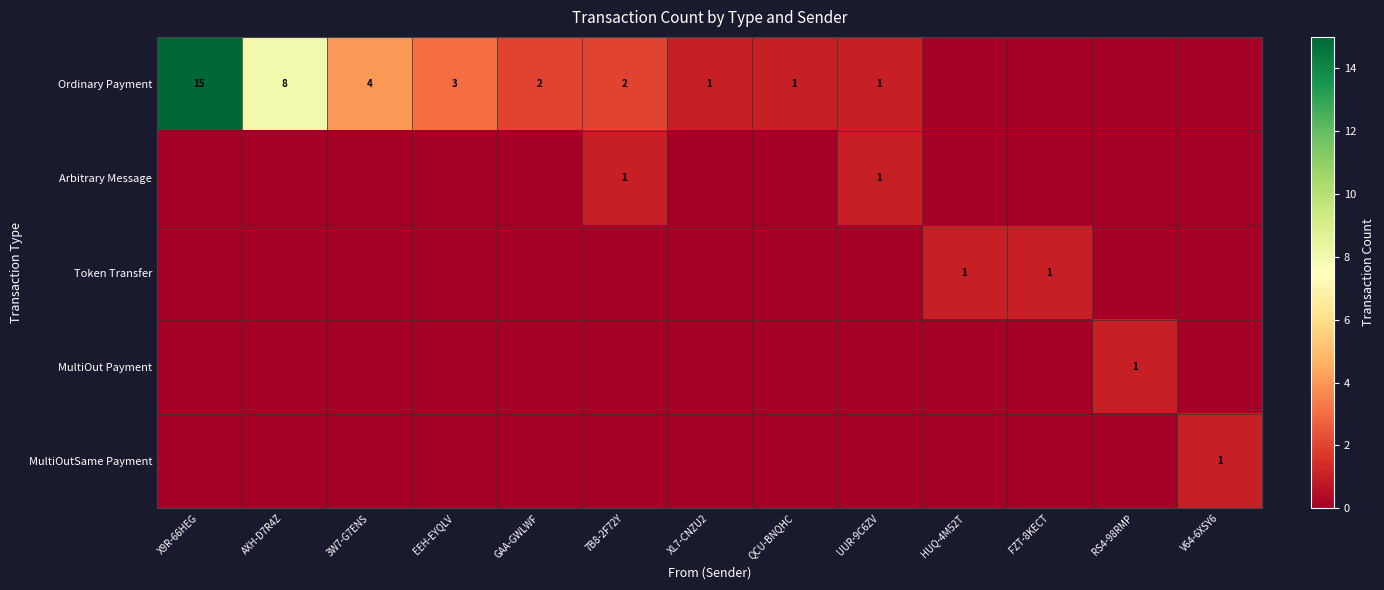

The Arbitrary Message series shows 1 at 7B8-2F72Y. True or false?

True